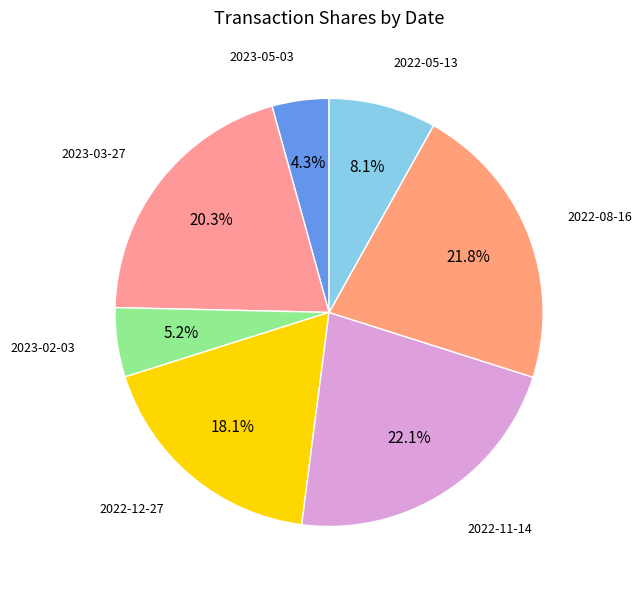

Which has a higher value, 2022-05-13 or 2023-03-27?

2023-03-27